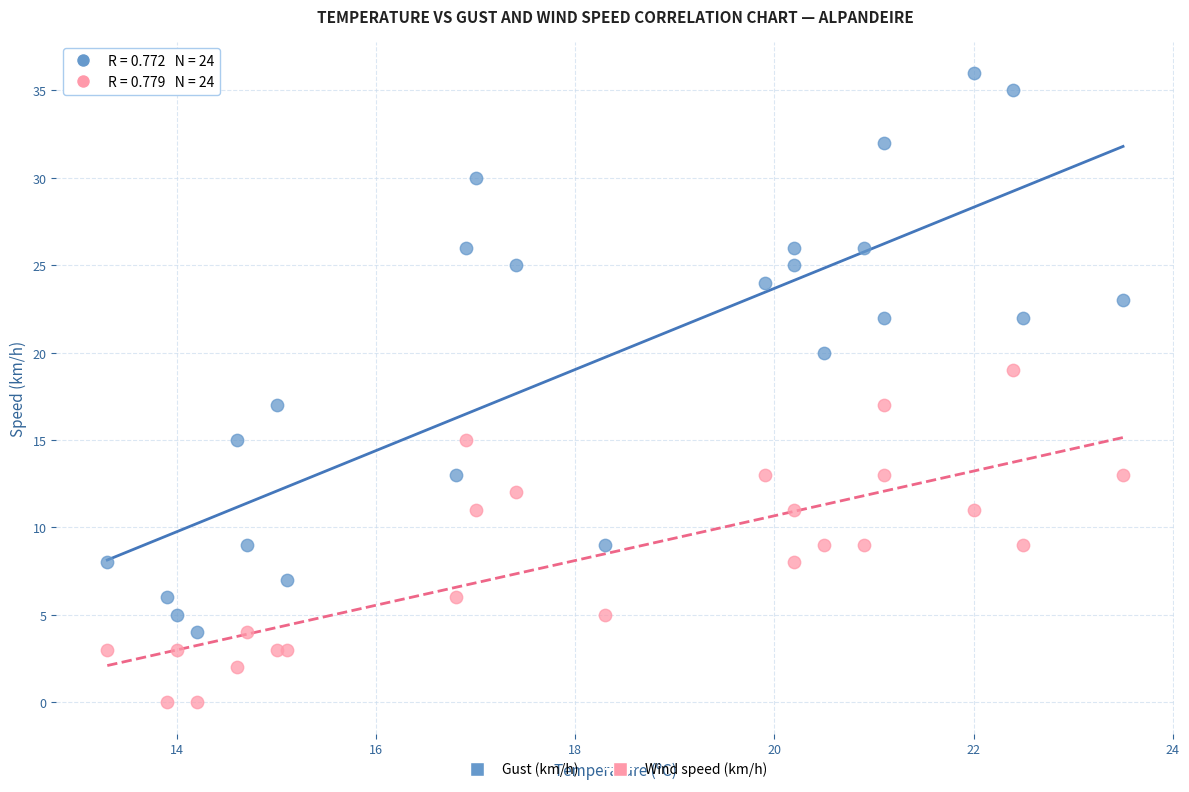

Which series has the widest spread of Y values?

Gust (km/h)